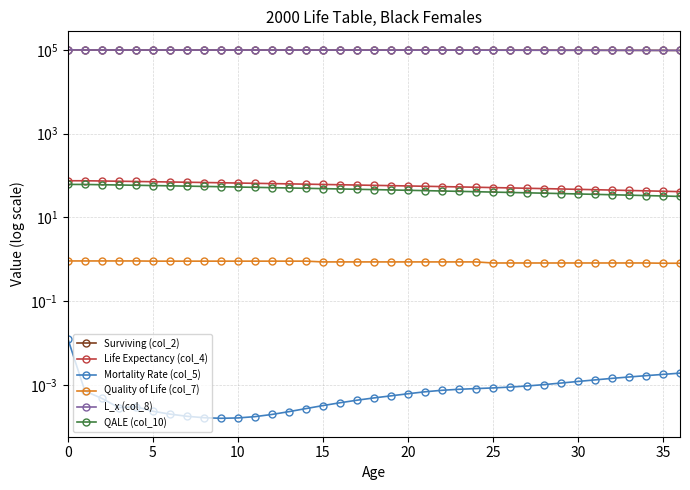

True or false: L_x (col_8) and Quality of Life (col_7) cross at least once.

False